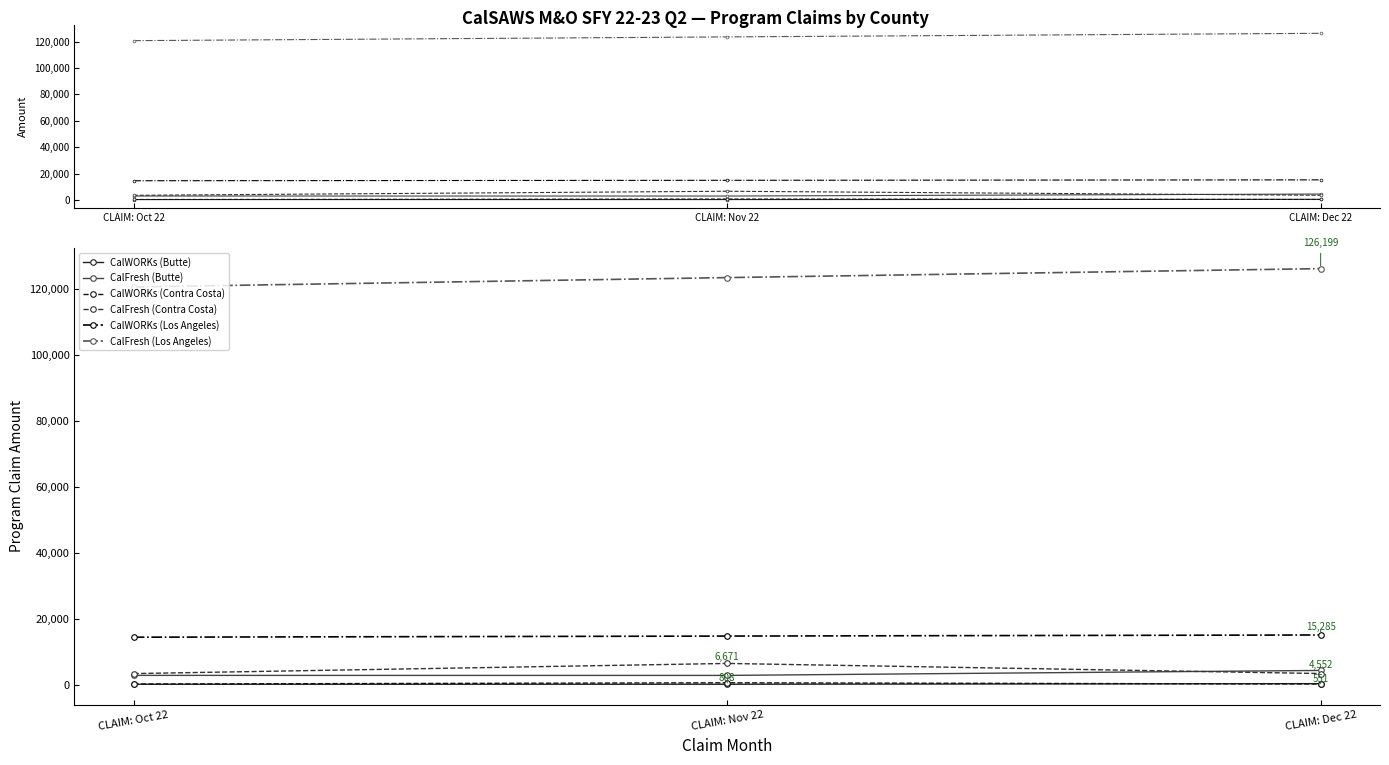

How many distinct data groups are displayed?

6